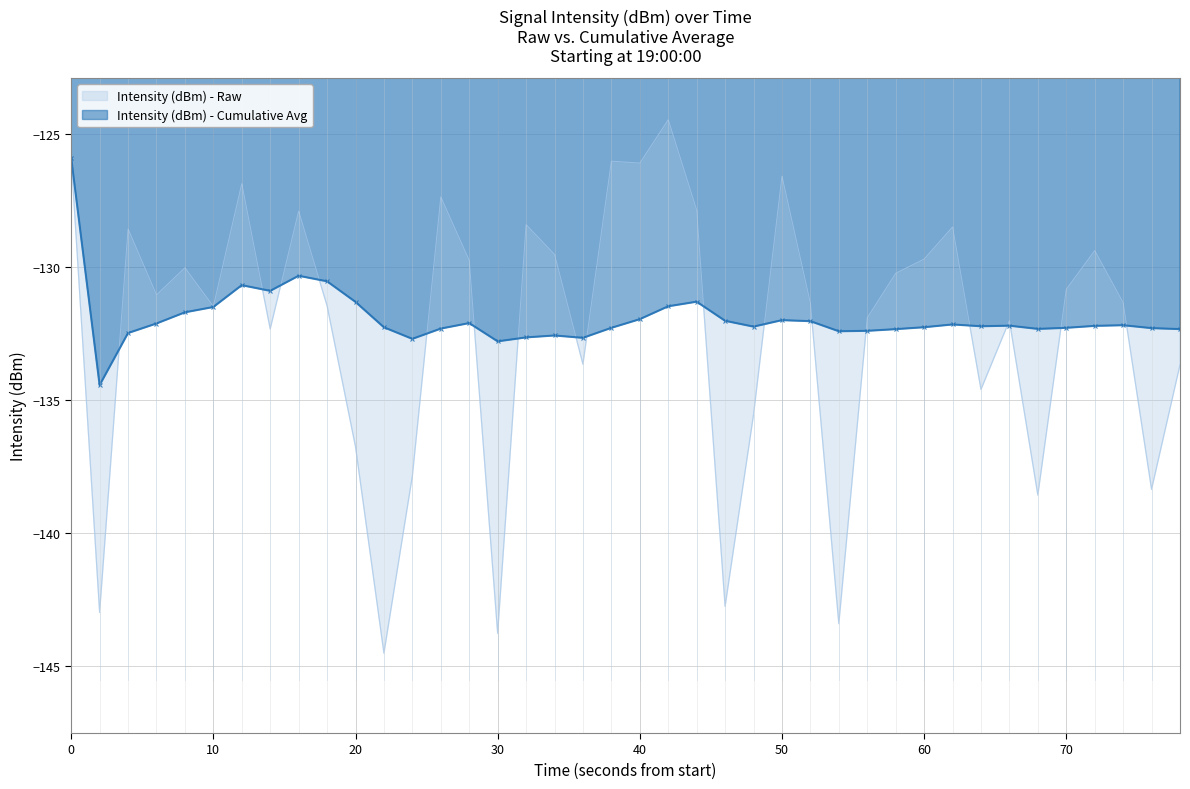

Which series has the largest range (max minus min)?

Intensity (dBm) - Raw